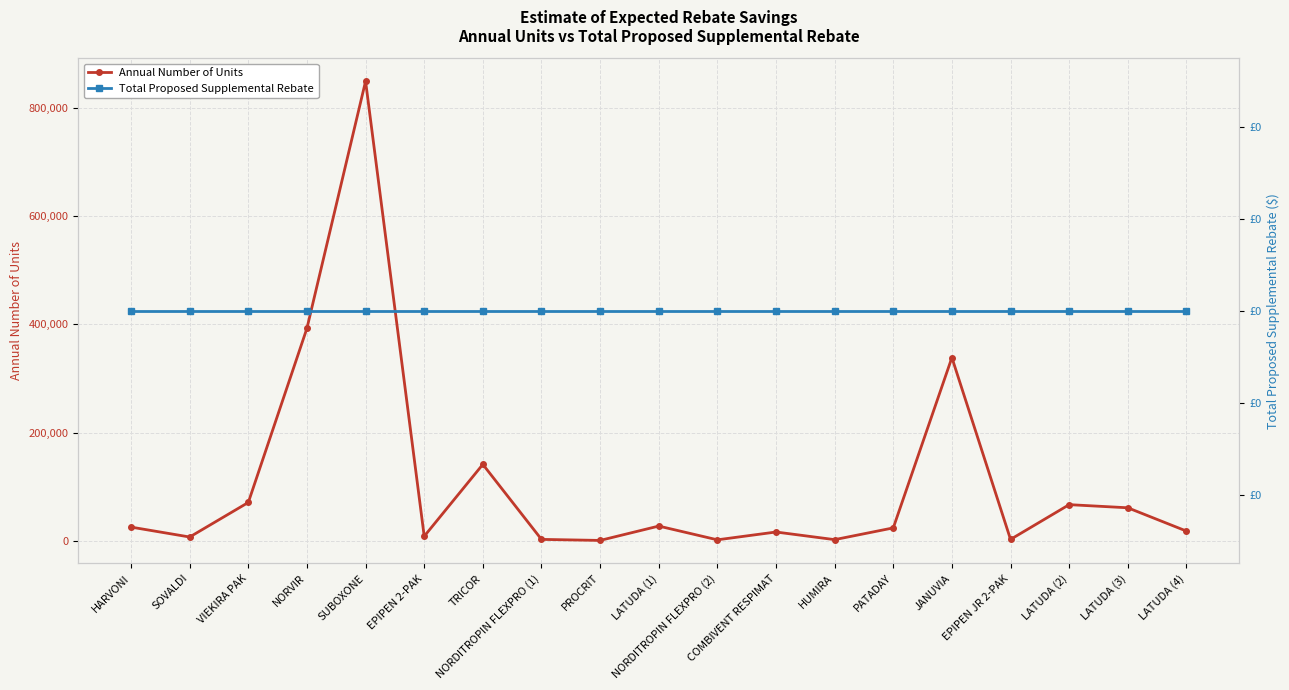

At SUBOXONE, list the series in order from smallest to largest.

Total Proposed Supplemental Rebate, Annual Number of Units